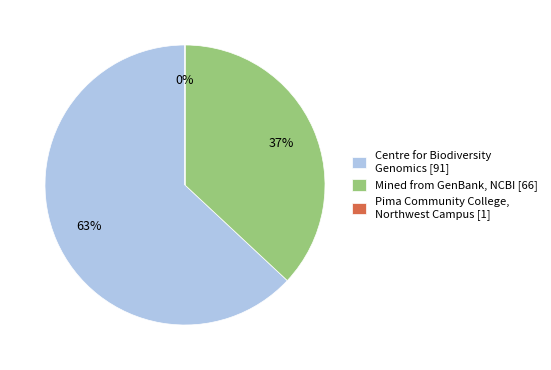

Which slice represents more than half of the pie?

Centre for Biodiversity Genomics [91]